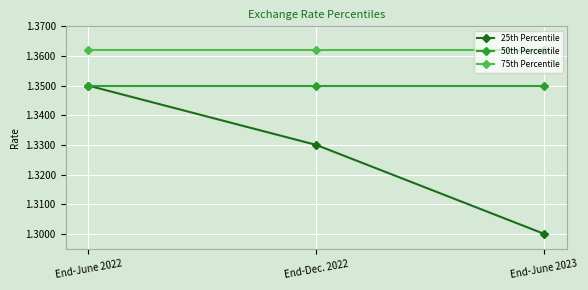

The 25th Percentile series shows 1.3 at End-Dec. 2022. True or false?

True